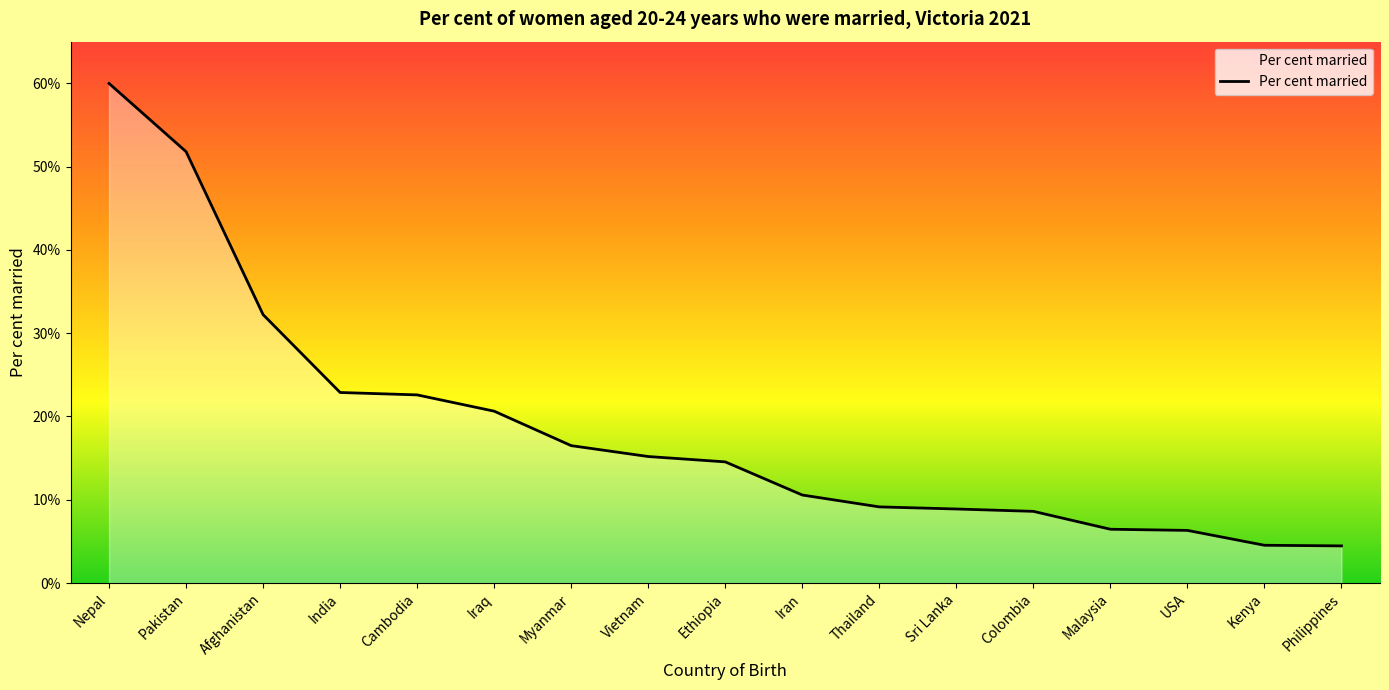

What is the approximate value at Cambodia?

22.6